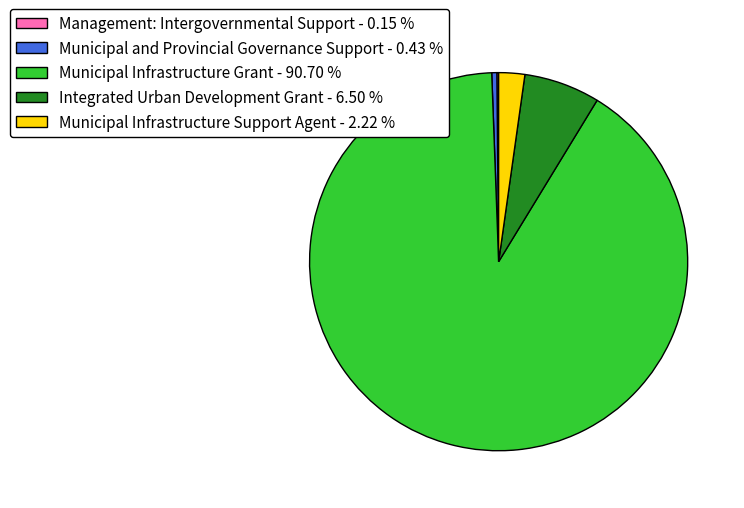

Does Municipal and Provincial Governance Support - 0.43 % represent more than half of the total?

No